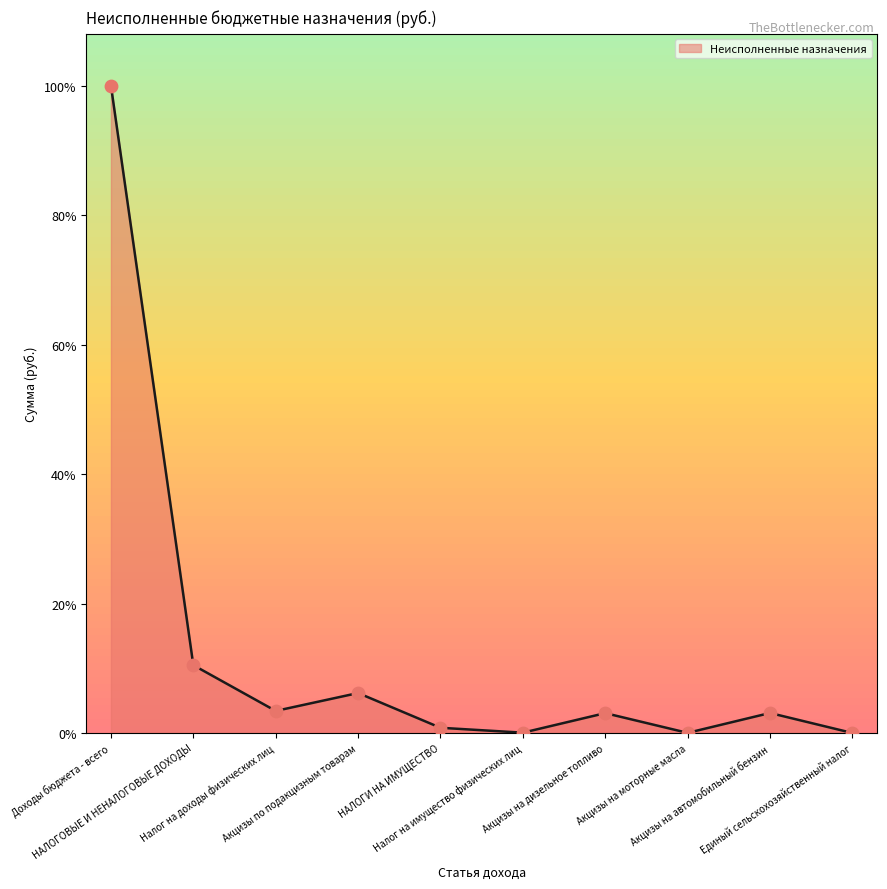

Which has a higher value, Акцизы по подакцизным товарам or Налог на имущество физических лиц?

Акцизы по подакцизным товарам